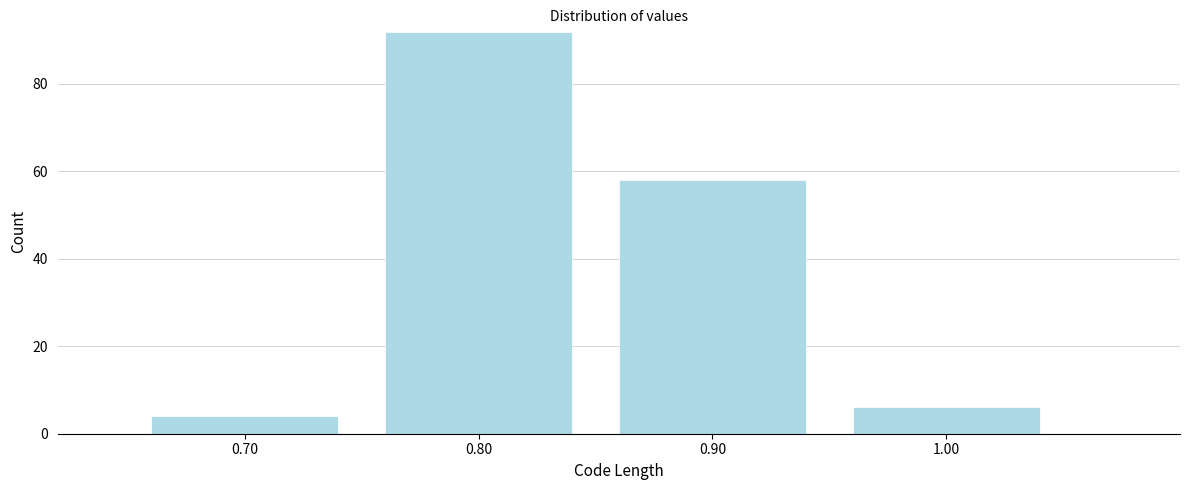

What is the height of the bar covering 0.65 to 0.75 on the x-axis? The values are not printed on the chart, so give them approximately, as read against the axis.

4